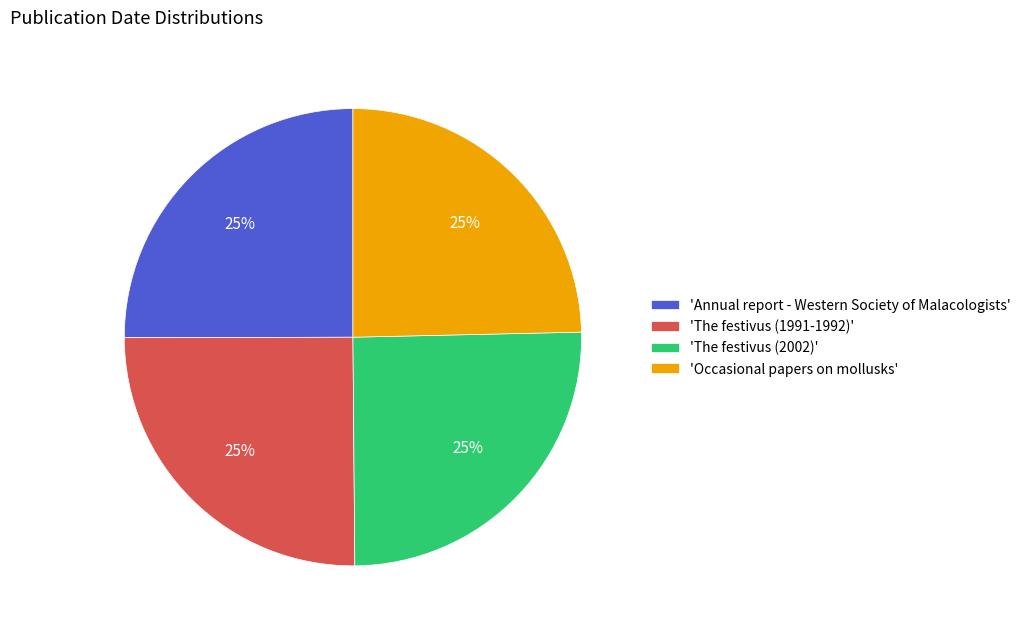

Approximately how many times larger is the value at 'Occasional papers on mollusks' compared to 'The festivus (2002)'?

1.0